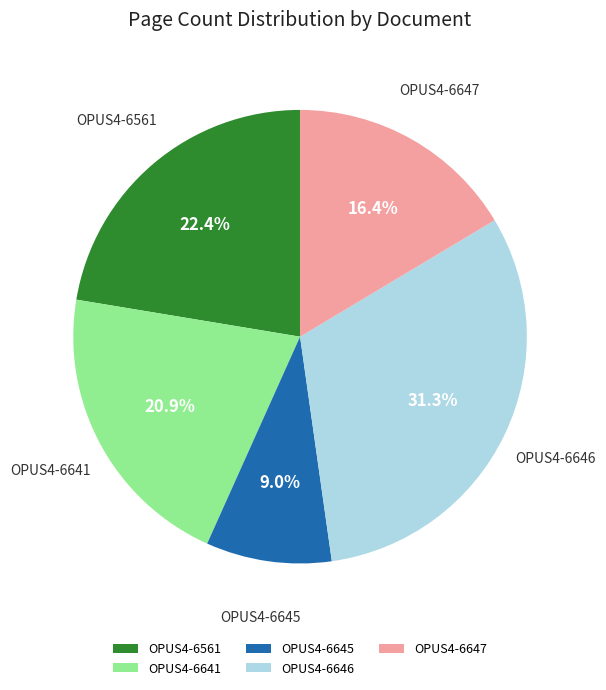

Do OPUS4-6645 and OPUS4-6641 together represent more than half of the pie?

No